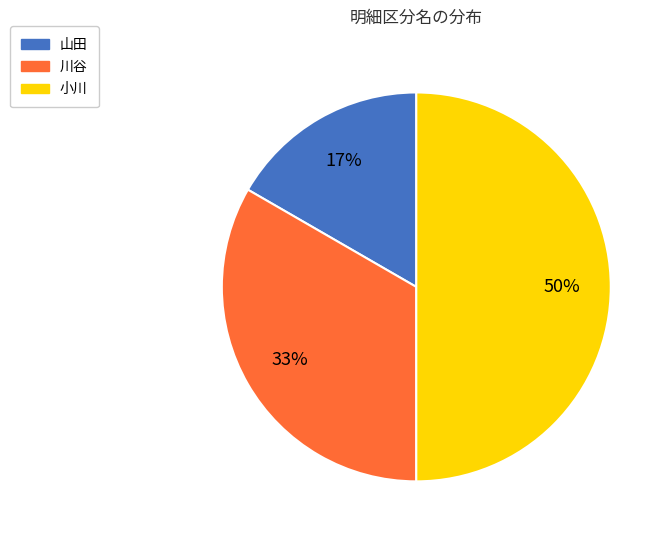

Does 川谷 represent more than half of the total?

No